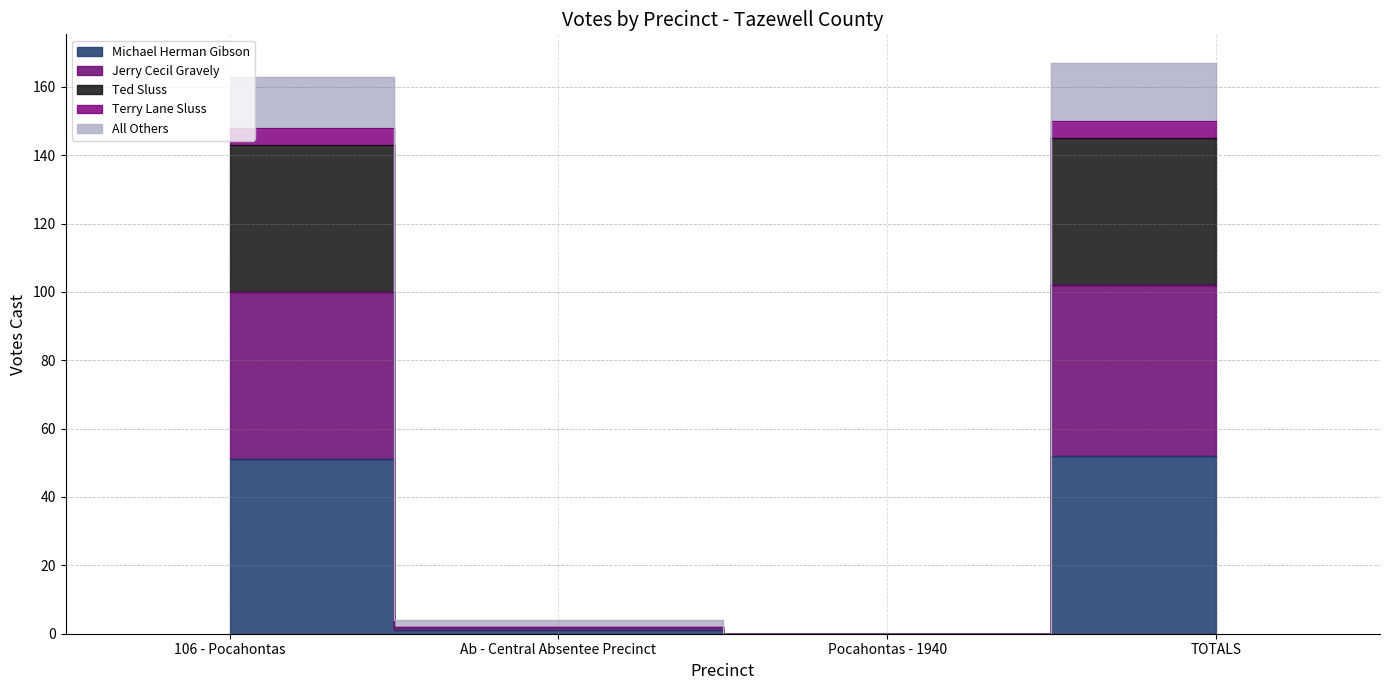

Is it true that All Others equals 4 at Ab - Central Absentee Precinct?

True